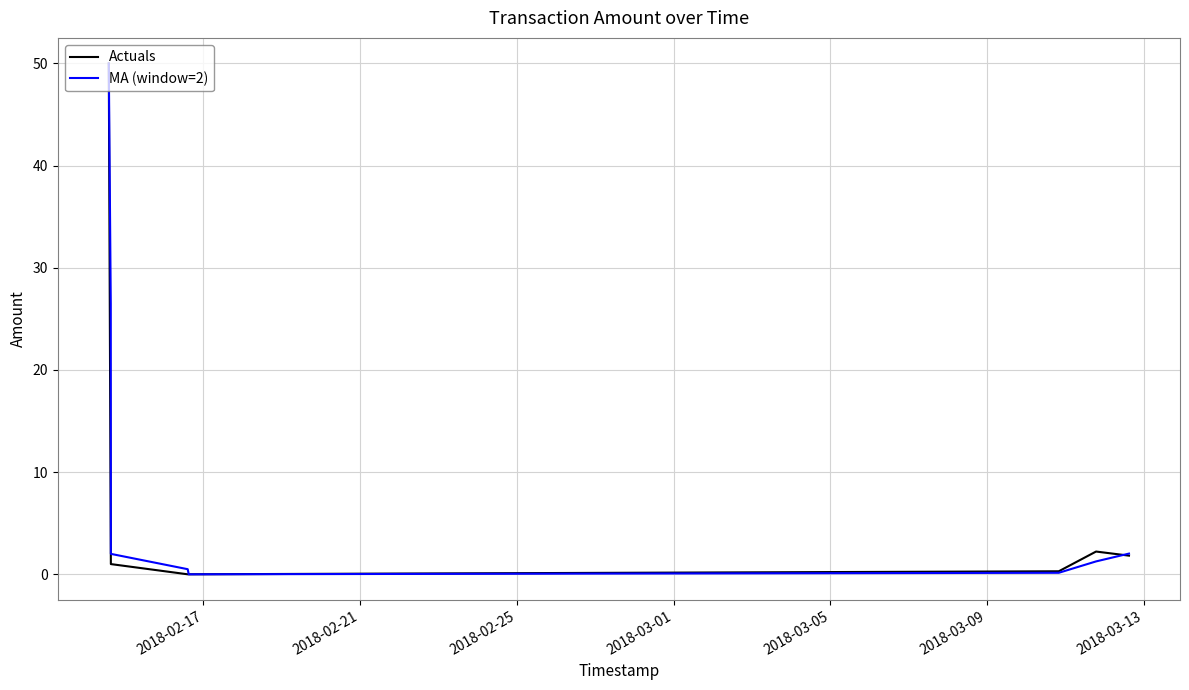

What is the highest value of the MA (window=2) series?

50.0